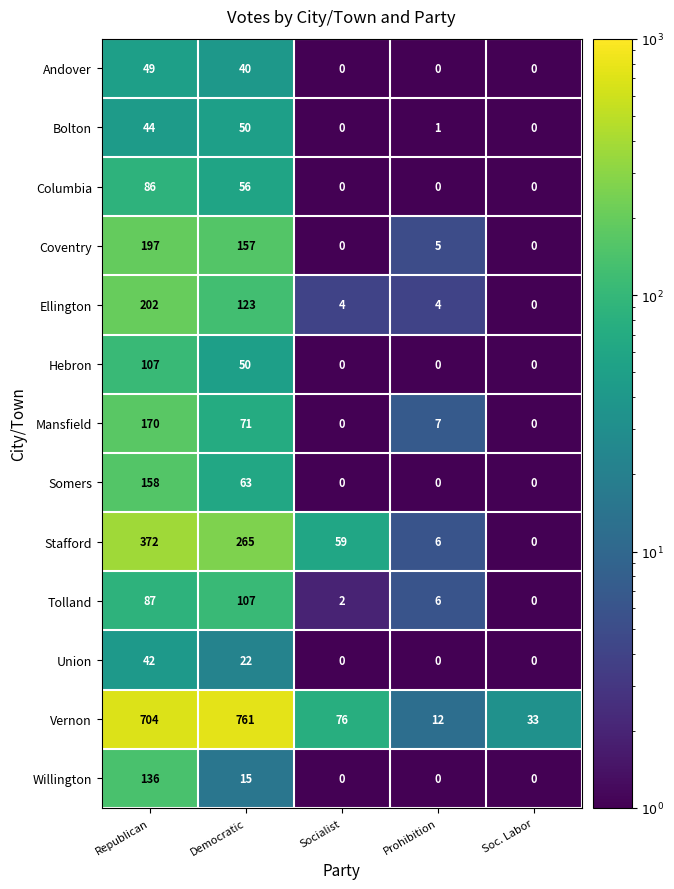

What is the approximate value of Tolland at Prohibition, to the nearest 10?

10